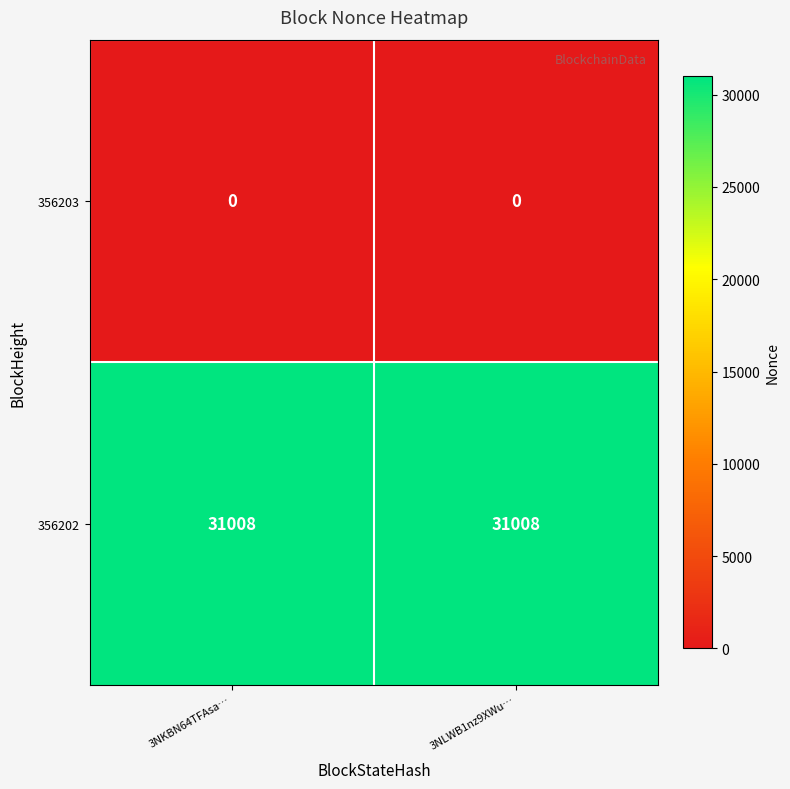

Rank the series by their average value, from highest to lowest.

356202, 356203